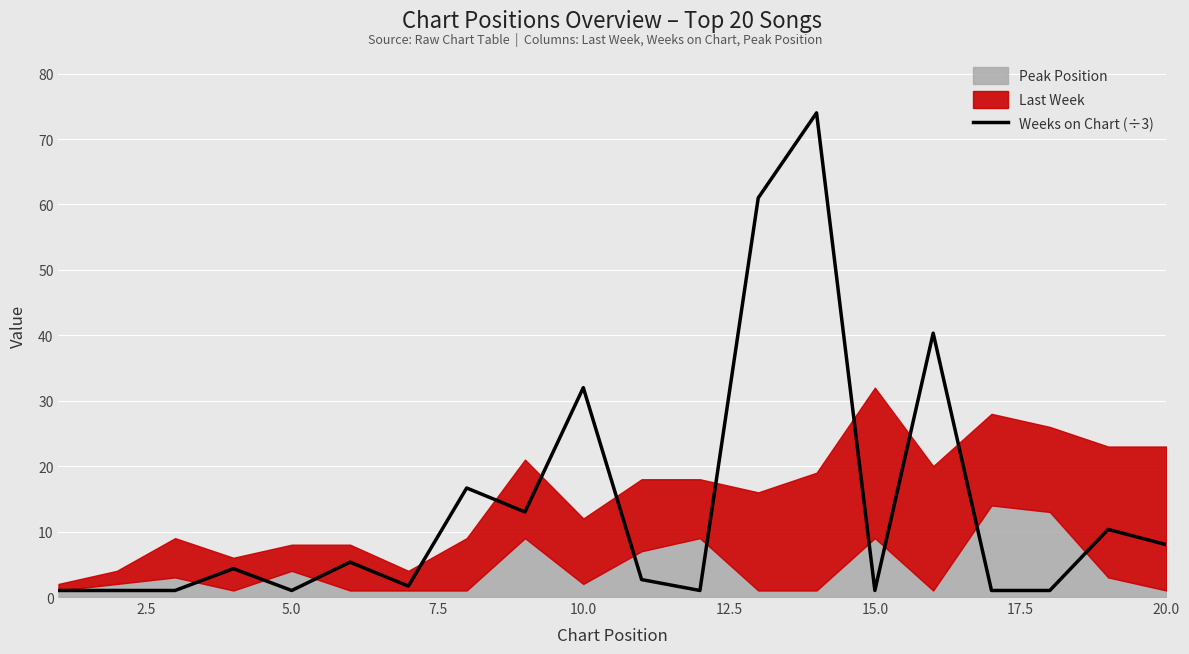

True or false: Weeks on Chart (÷3) has a value of 52.1 at 10.0.

False